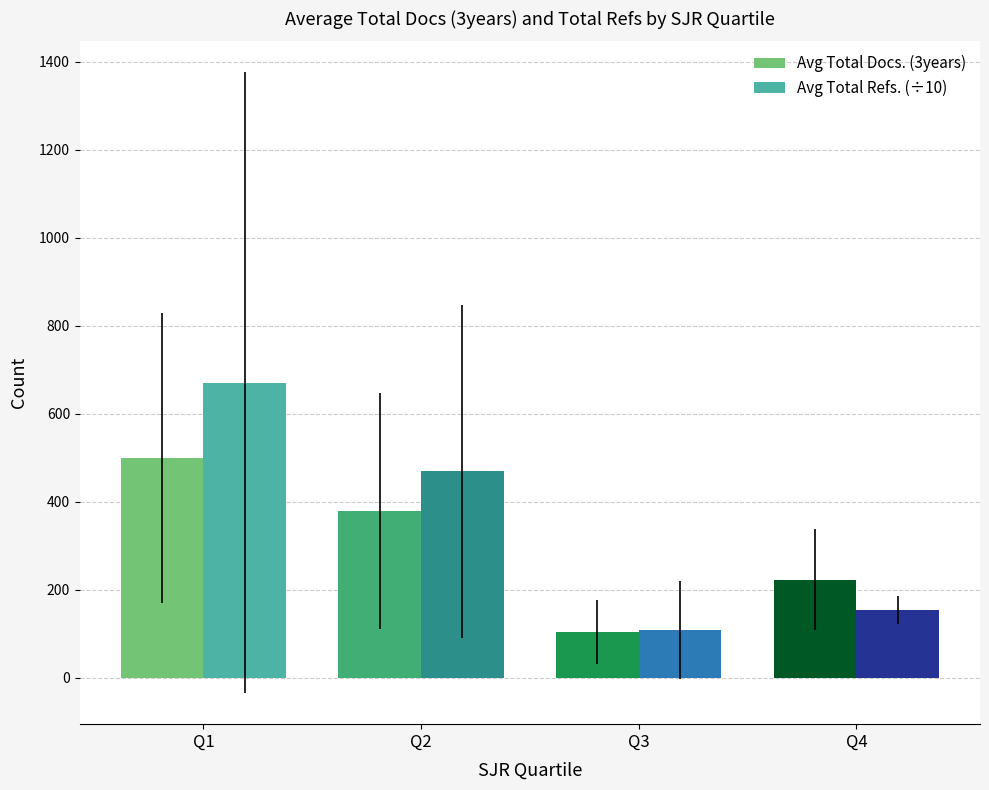

Which category has the highest value in the Avg Total Docs. (3years) series?

Q1